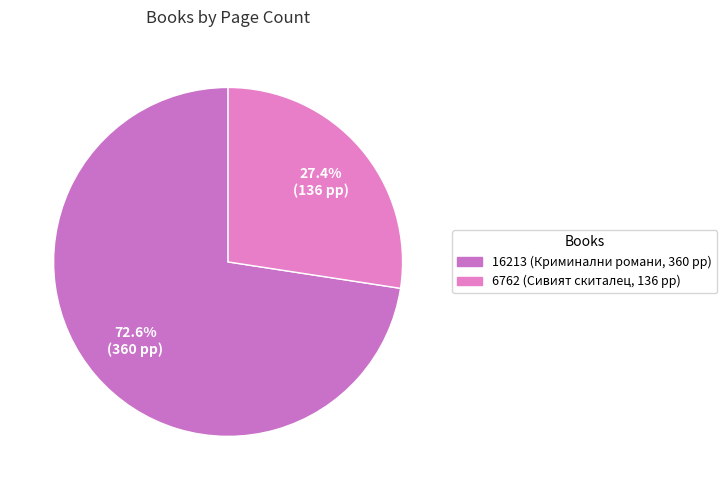

Is there any slice that represents more than half of the pie?

Yes